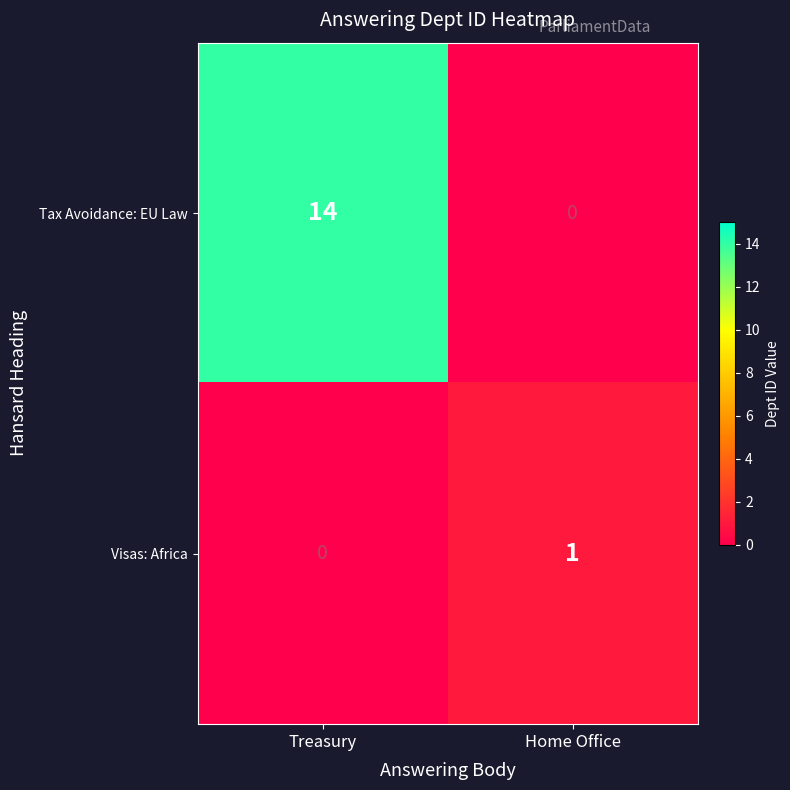

Where is Visas: Africa nearest to the value 0?

Treasury